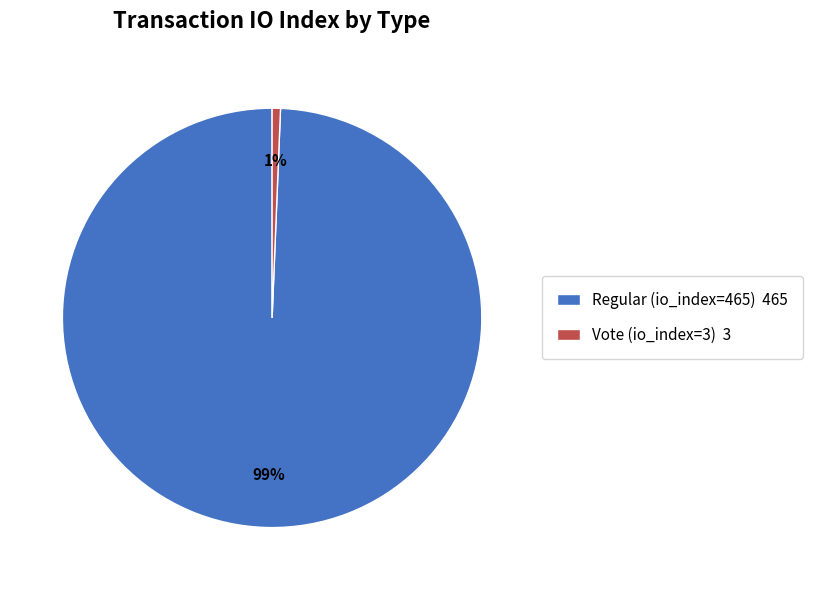

What percentage is the Vote (io_index=3) slice, to the nearest percent?

1%